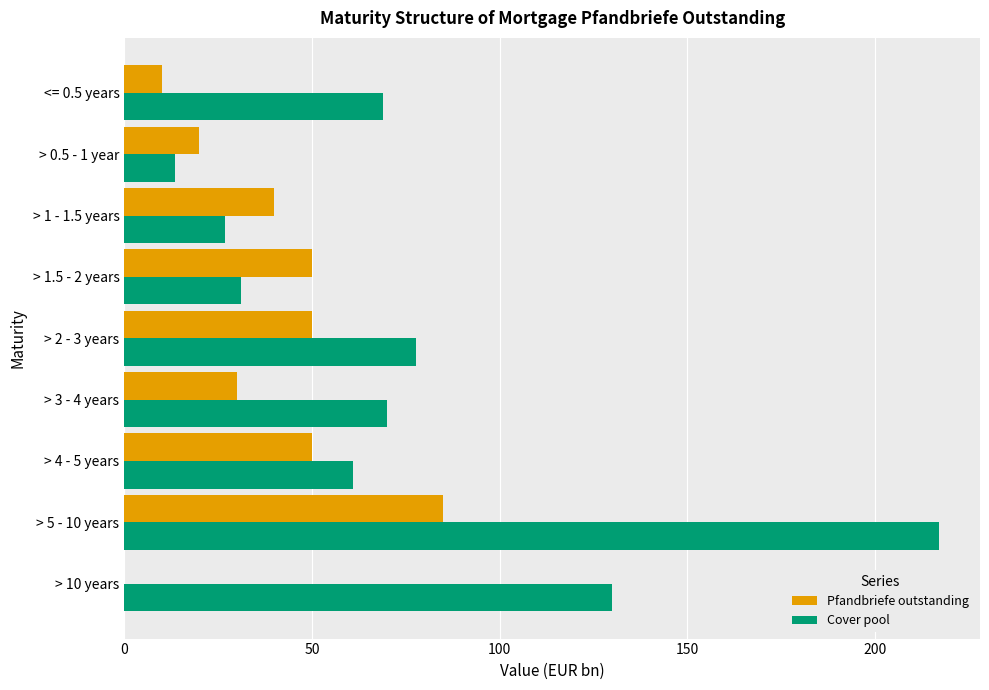

What is the sum of all Pfandbriefe outstanding values?

335.0